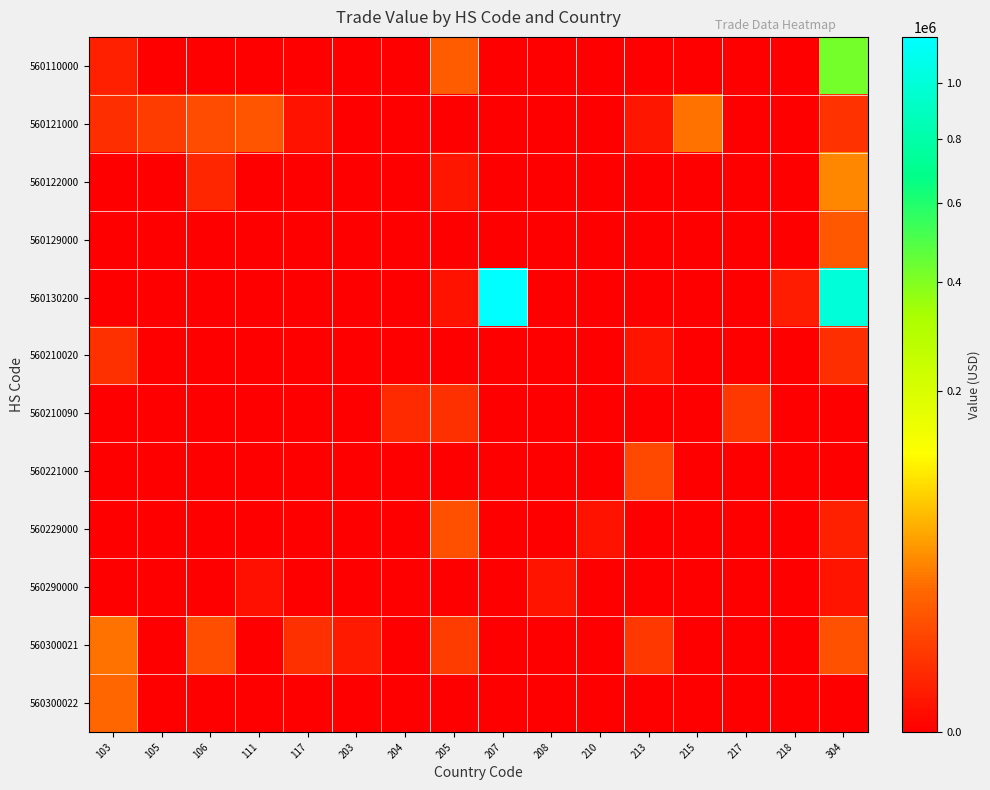

What is the spread (max minus min) of values at 203?

738